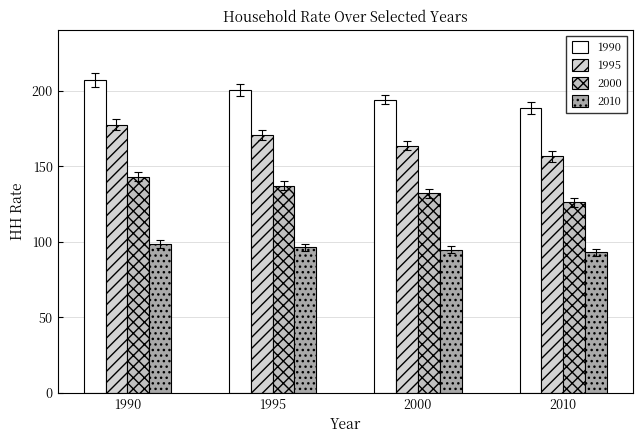

Which series has the largest total across all categories?

1990